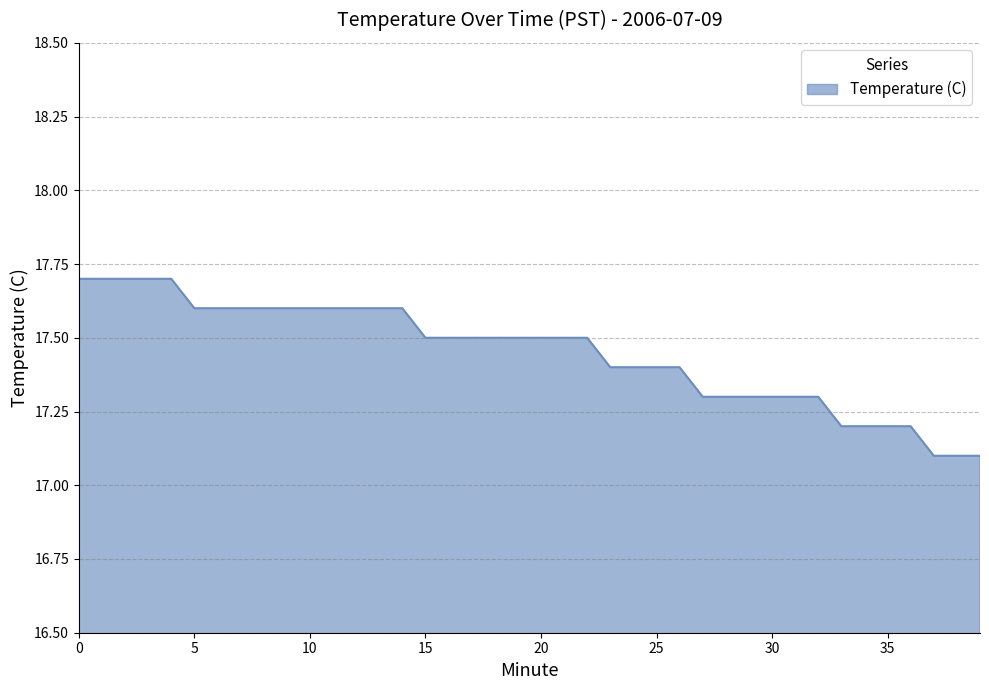

What is the greatest value displayed?

17.7